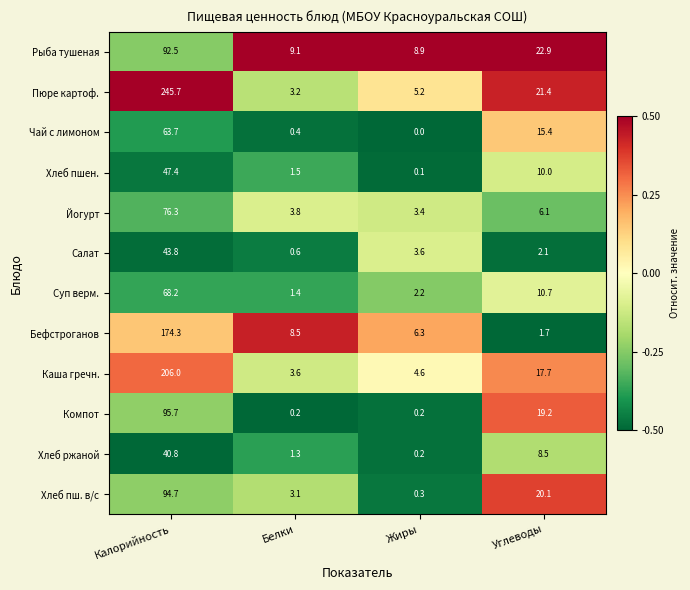

How many data points in Компот are less than 19?

2